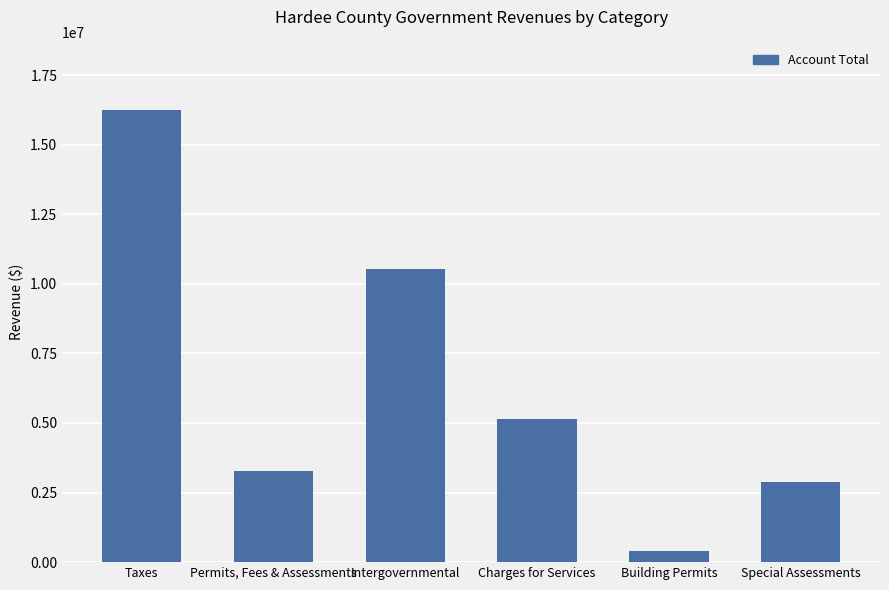

What is the difference between the maximum and minimum values?

15843085